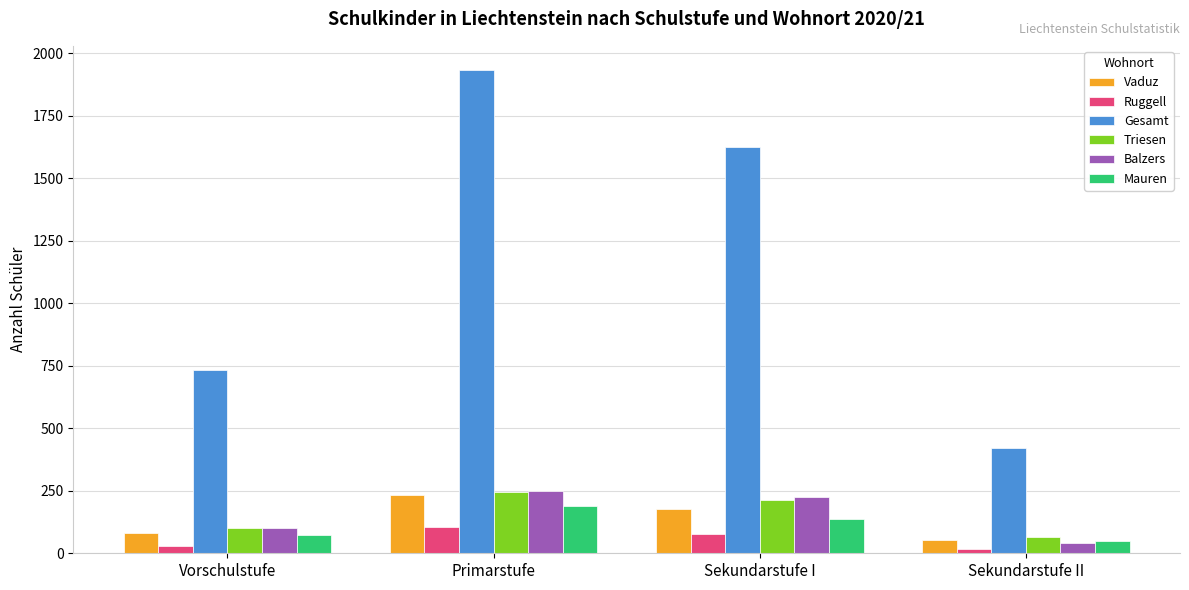

Is the value of Vaduz at Sekundarstufe I greater than the value of Ruggell at Primarstufe?

Yes